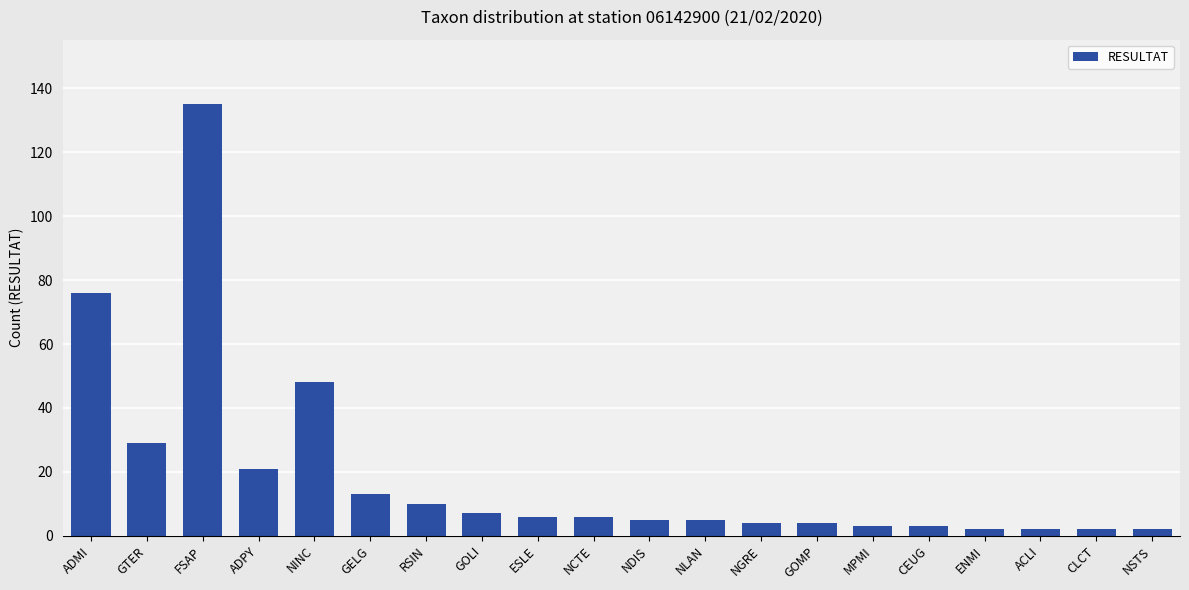

What is the sum of all values?

383